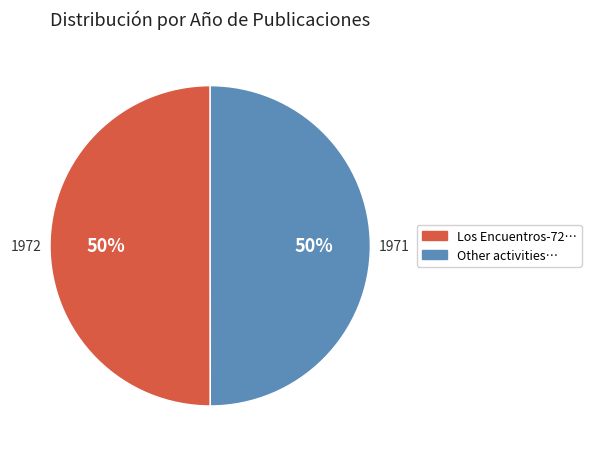

How many segments does this pie chart have?

2